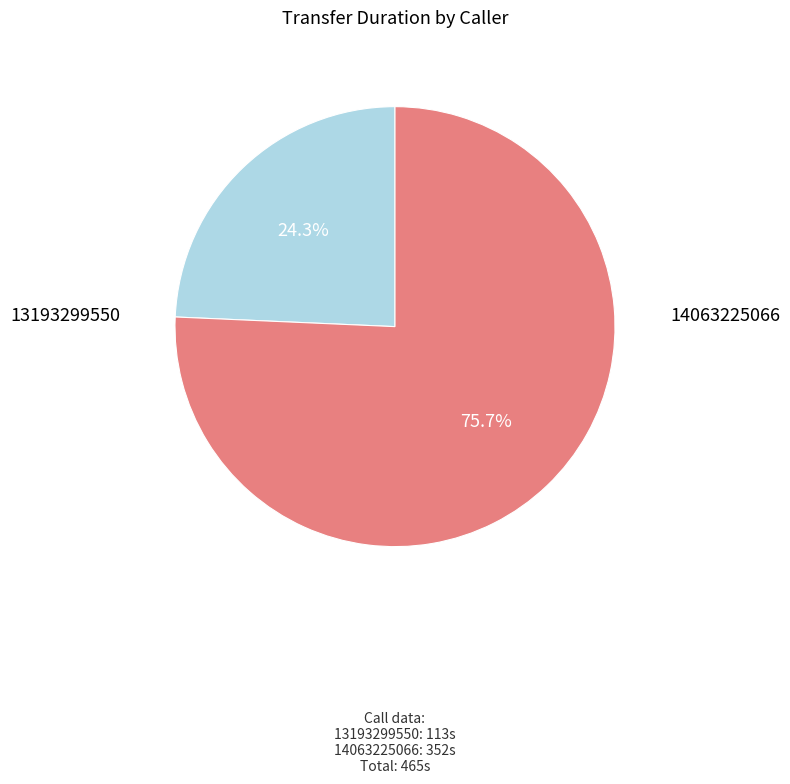

The 13193299550 slice represents 17% of the pie. True or false?

False